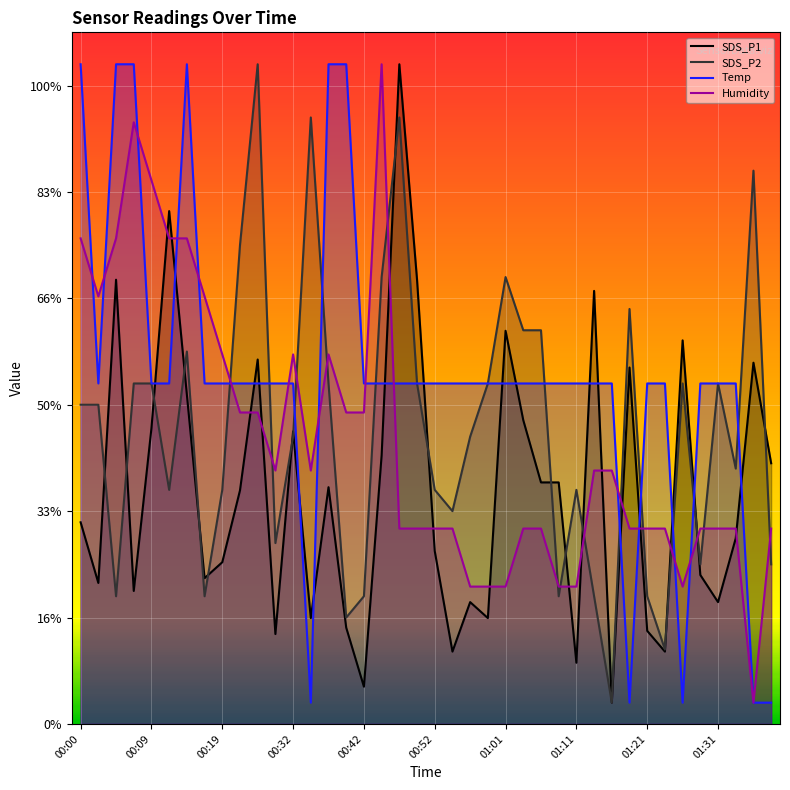

How many data points in SDS_P1 are above 21?

20